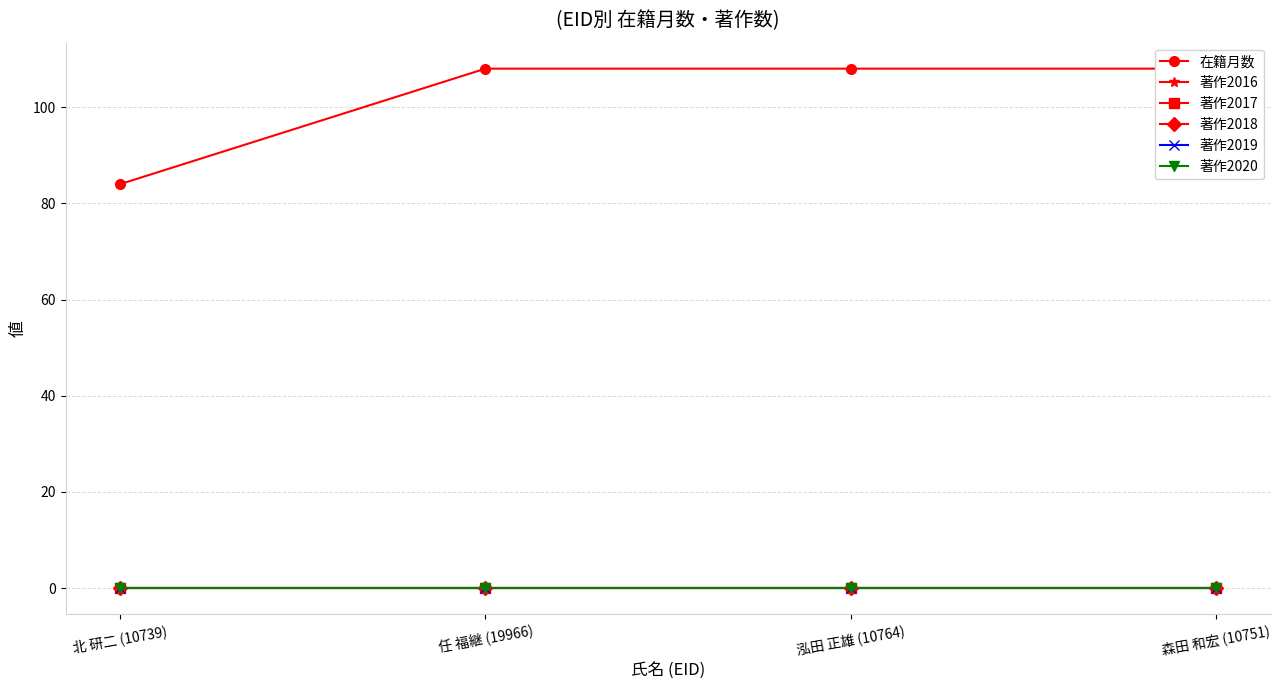

Which series changed the most between 泓田 正雄 (10764) and 森田 和宏 (10751)?

在籍月数